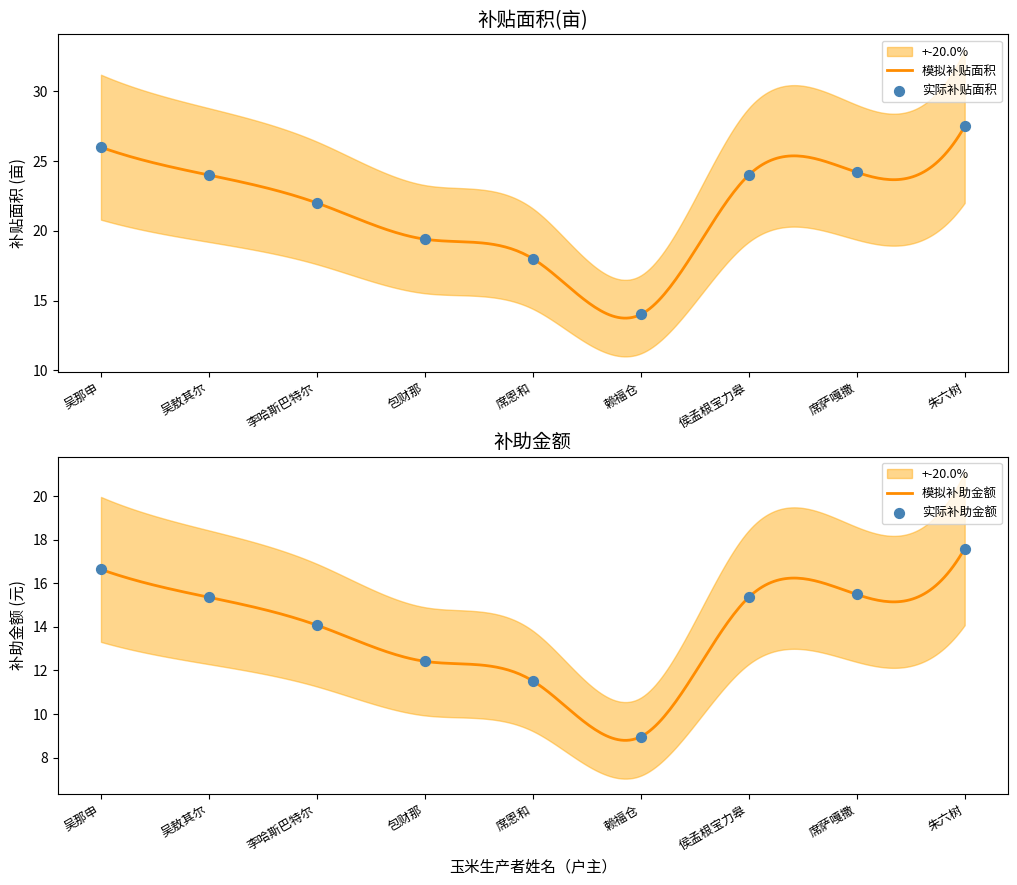

Which series contains the lowest Y value?

补助金额